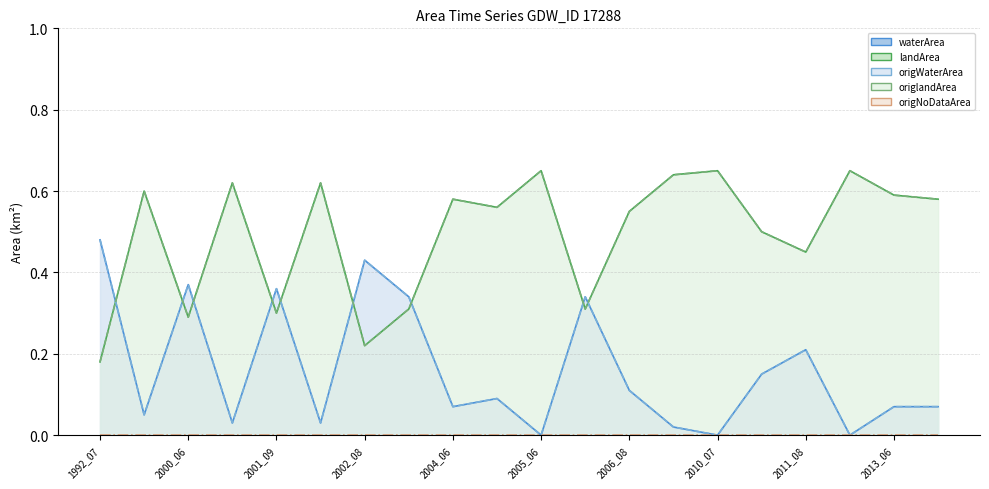

Which series ends up on top after the final intersection of origlandArea and waterArea?

origlandArea